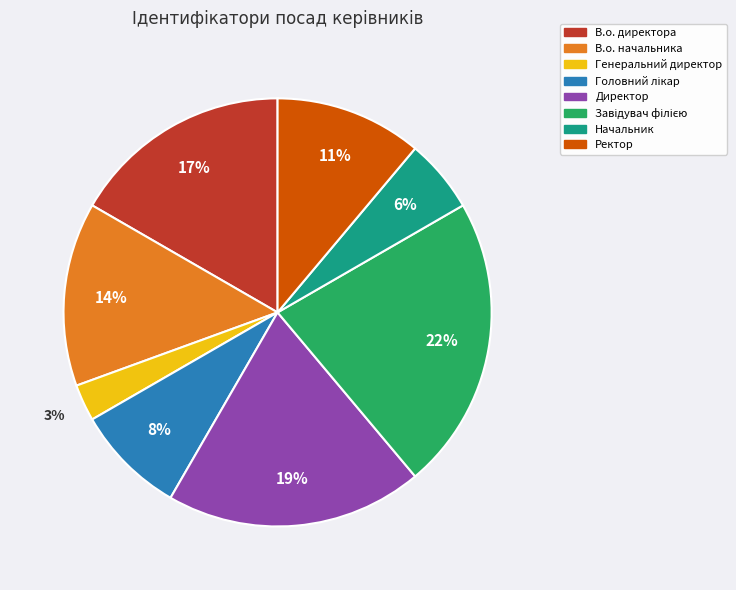

To the nearest percent, what is the difference between the largest and smallest slice percentages?

19%